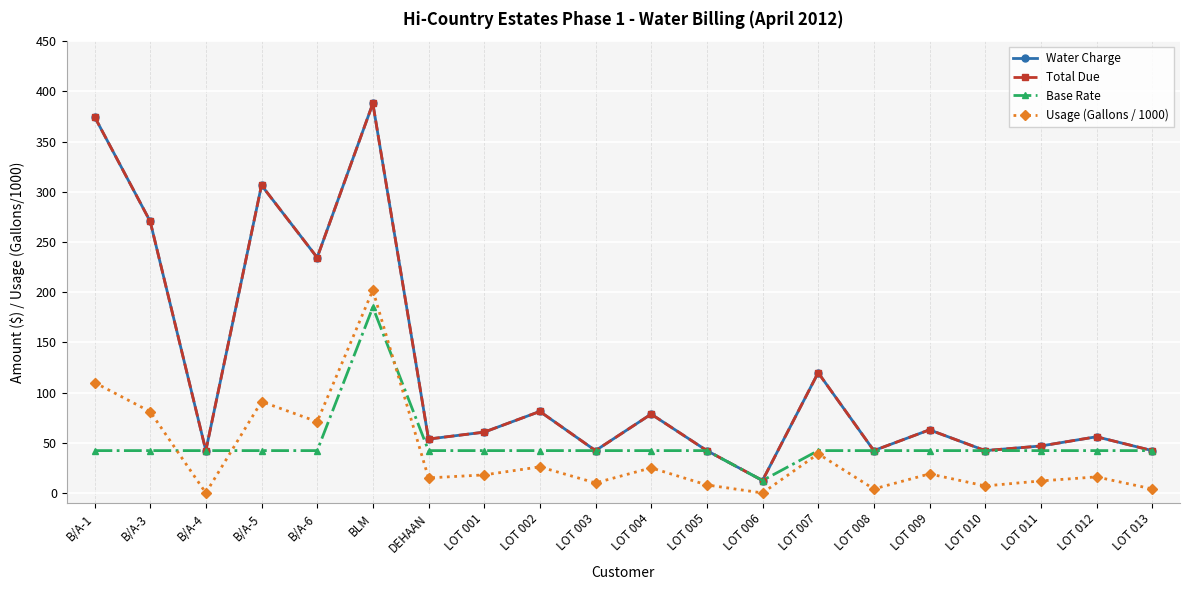

Where does the Water Charge series first go above 60?

B/A-1